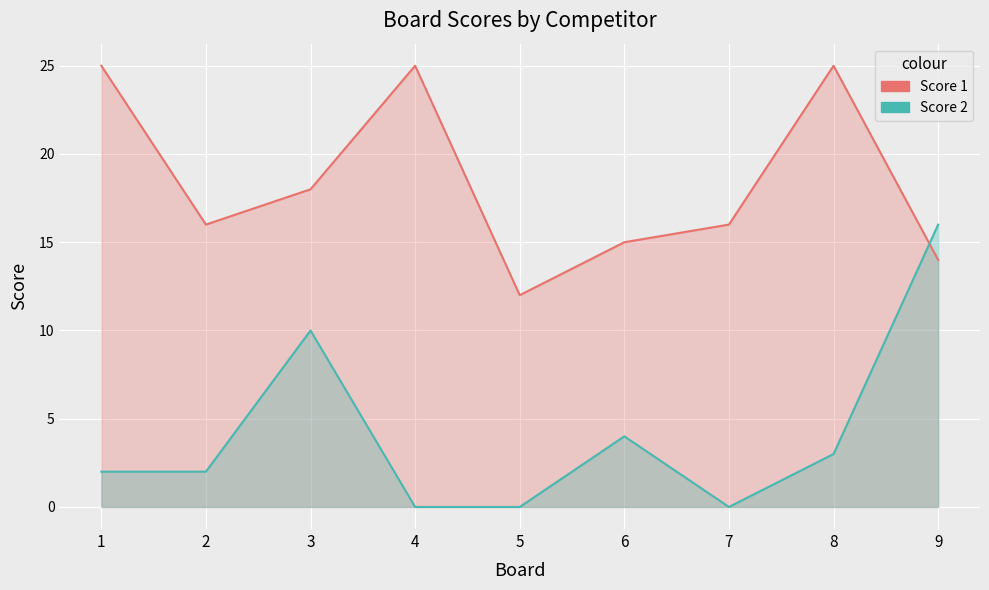

List the series in order of their overall mean, lowest first.

Score 2, Score 1